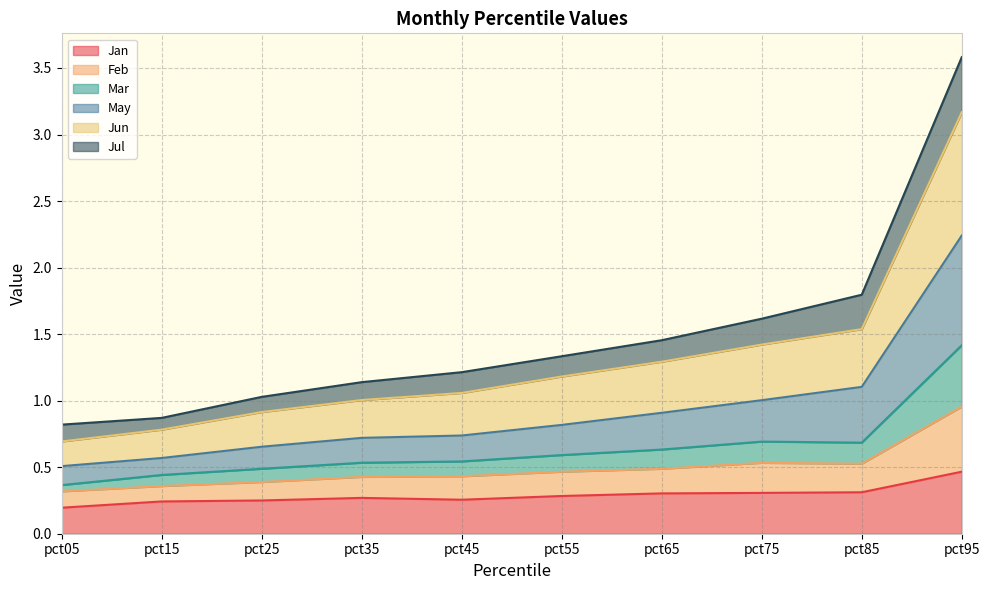

At which label does Jan reach its peak?

pct95